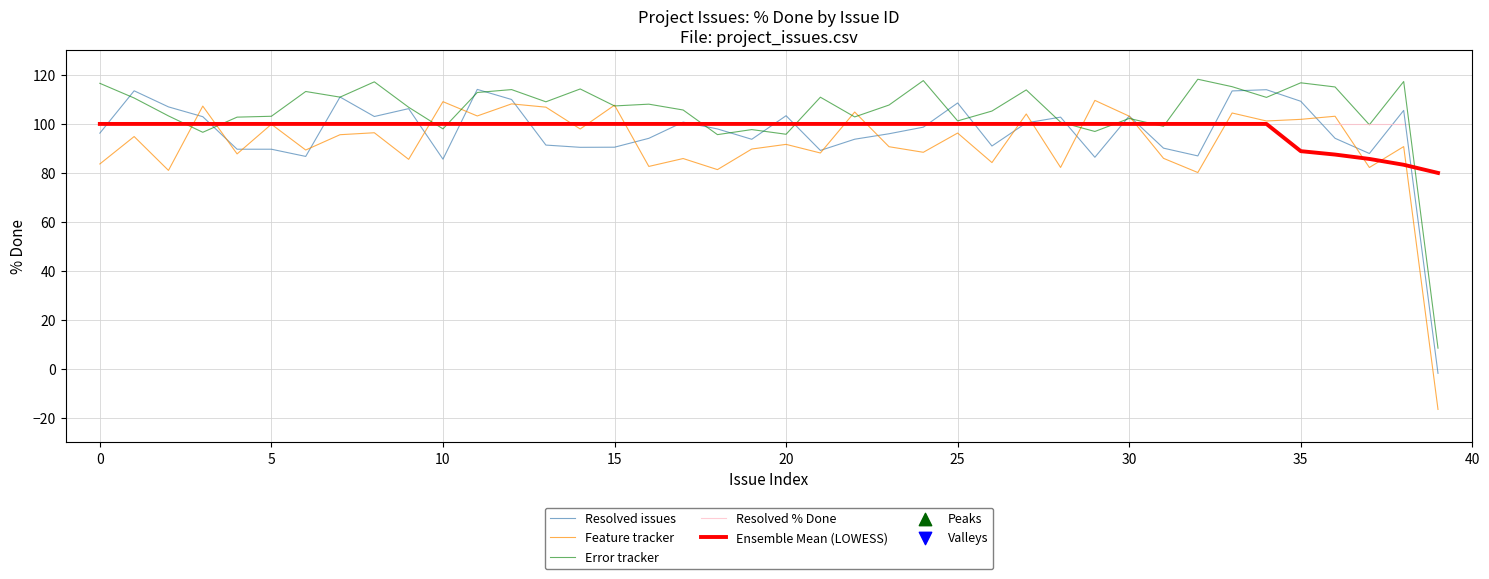

What are all the series names shown in the legend?

Resolved issues, Feature tracker, Error tracker, Resolved % Done, Ensemble Mean (LOWESS)